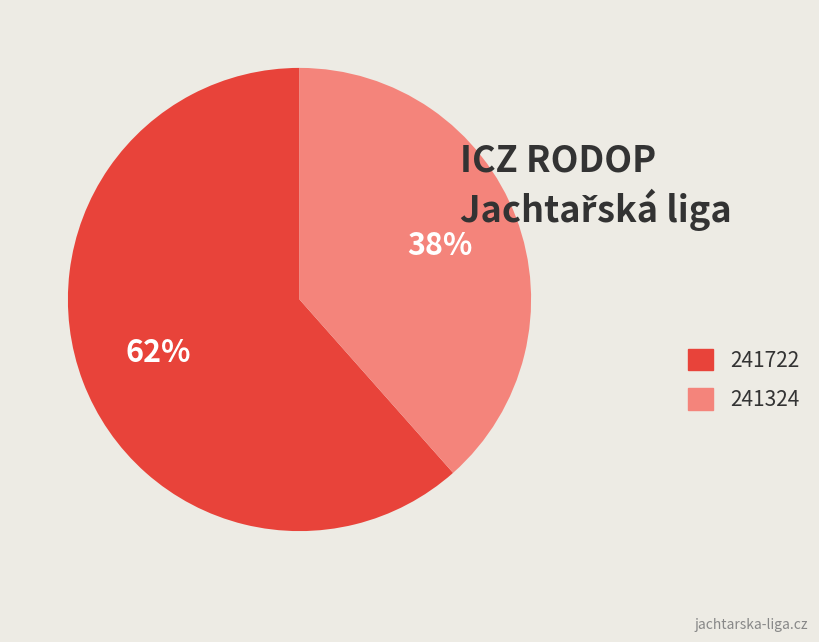

Rank the categories by value from lowest to highest.

241324, 241722